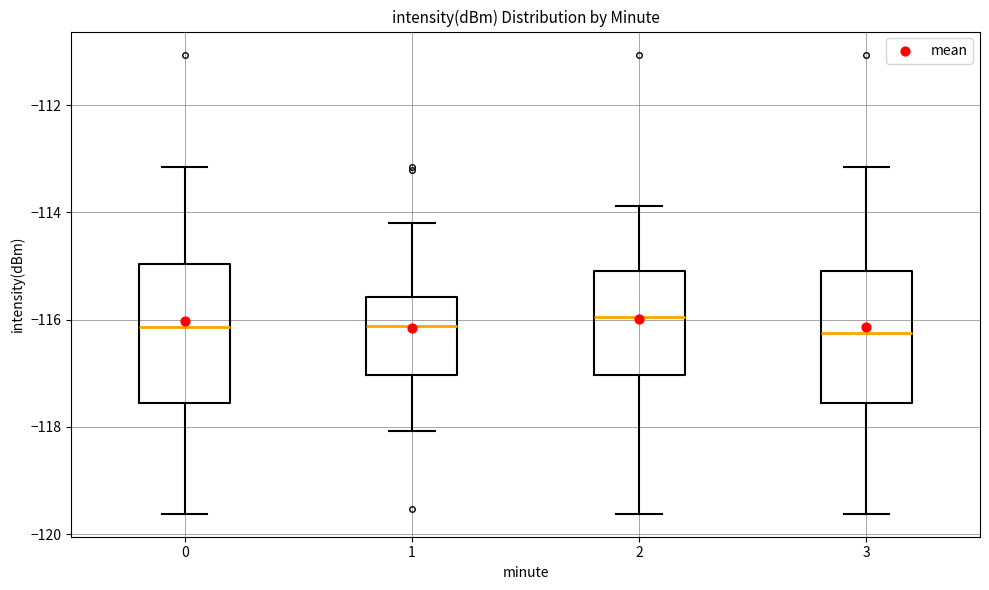

Where does the median line of the box at x = 3 sit on the y-axis? The values are not printed on the chart, so give them approximately, as read against the axis.

-116.2